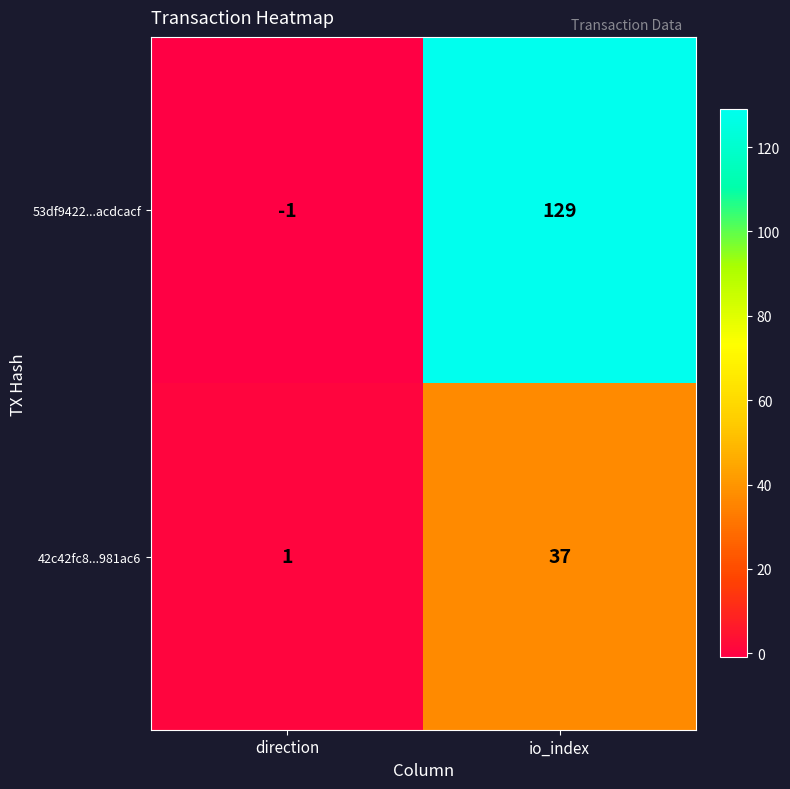

What is the difference between the highest and lowest values at io_index?

92